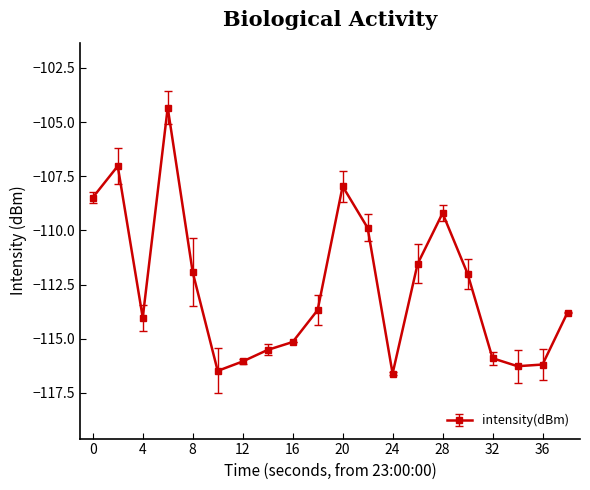

True or false: the data has more than 1 interior local peaks.

True